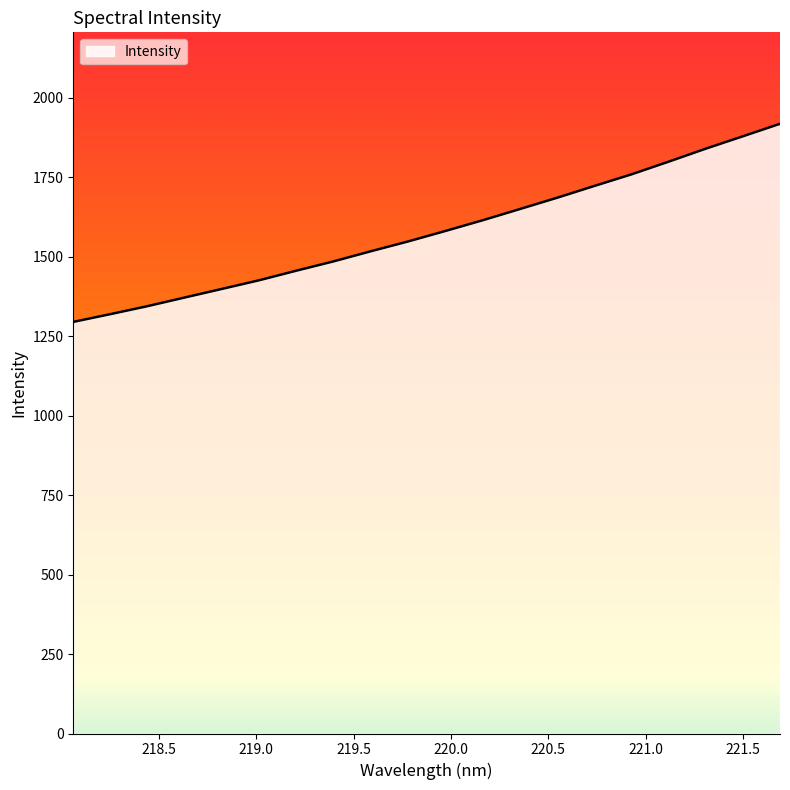

What is the smallest value displayed?

1294.5